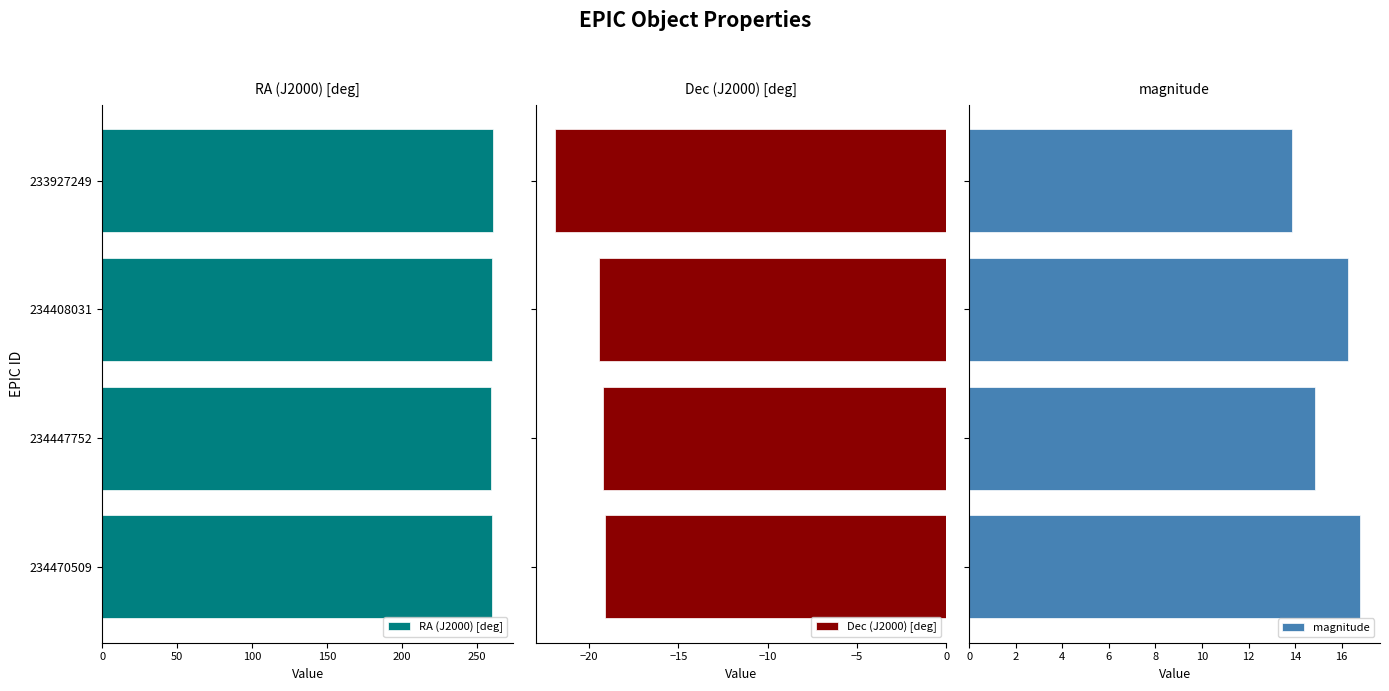

How many distinct data groups are displayed?

3